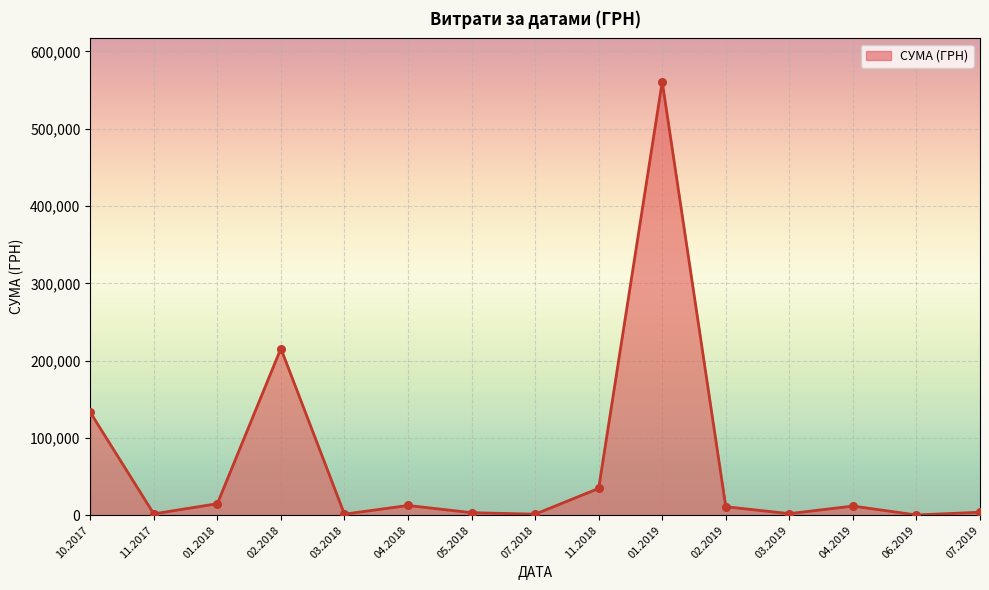

Approximately how many times larger is the value at 01.2019 compared to 11.2018?

16.2